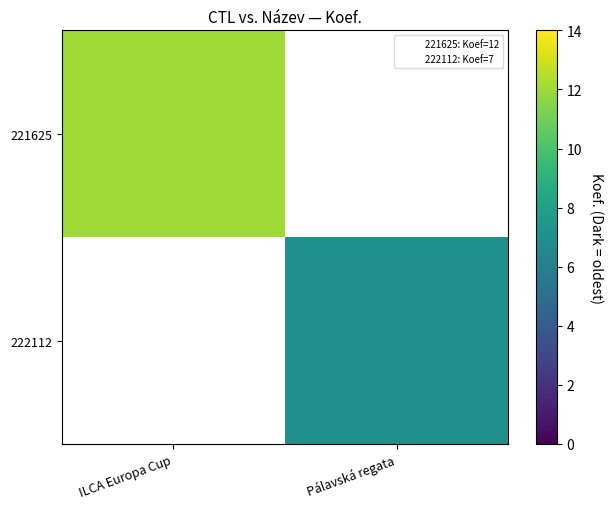

True or false: 221625 has a value of 12.0 at ILCA Europa Cup.

True